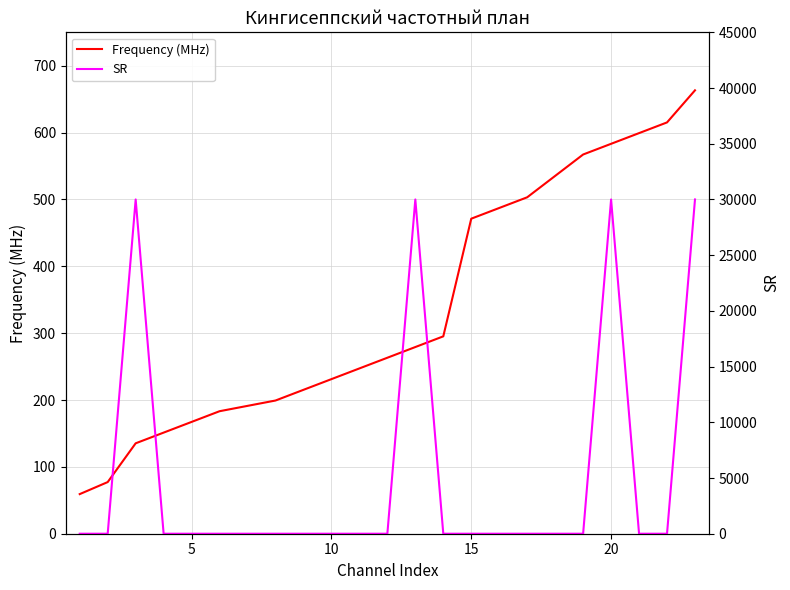

What is the sum of all Frequency (MHz) values?

7720.8